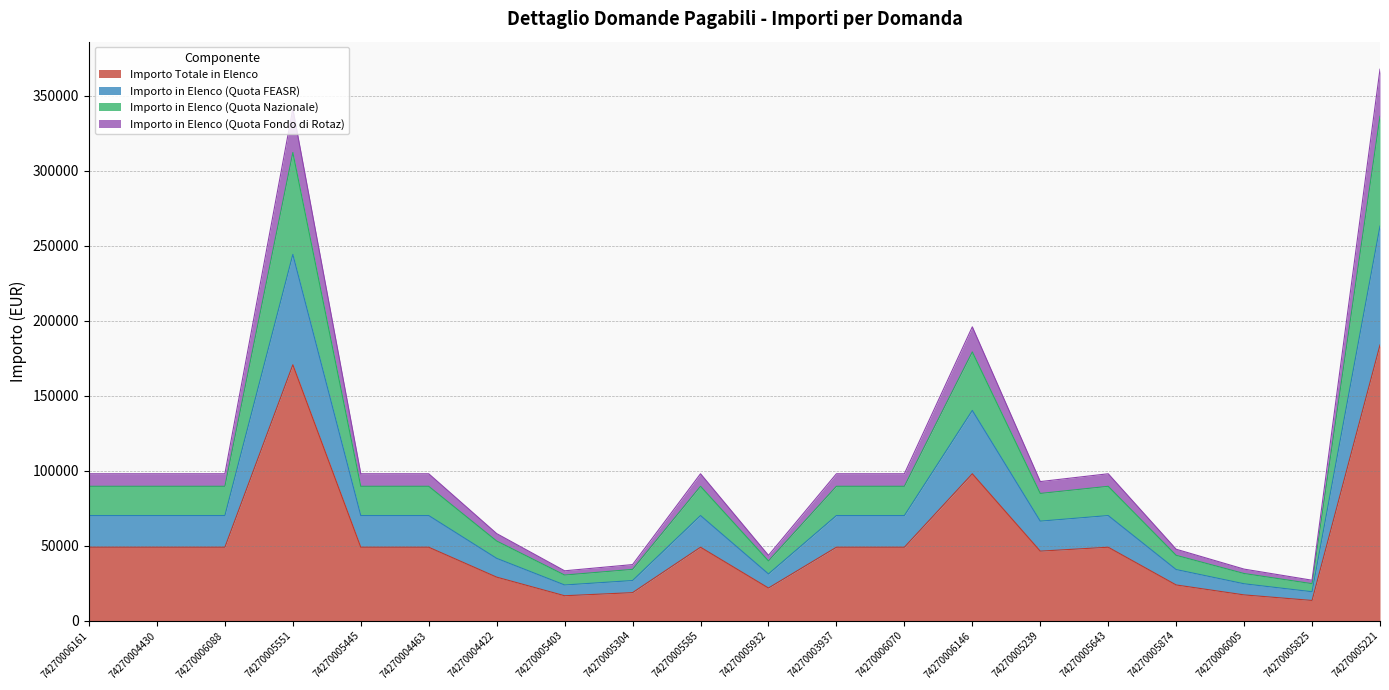

True or false: Importo in Elenco (Quota Nazionale) has a value of 146467.5 at 74270003937.

False